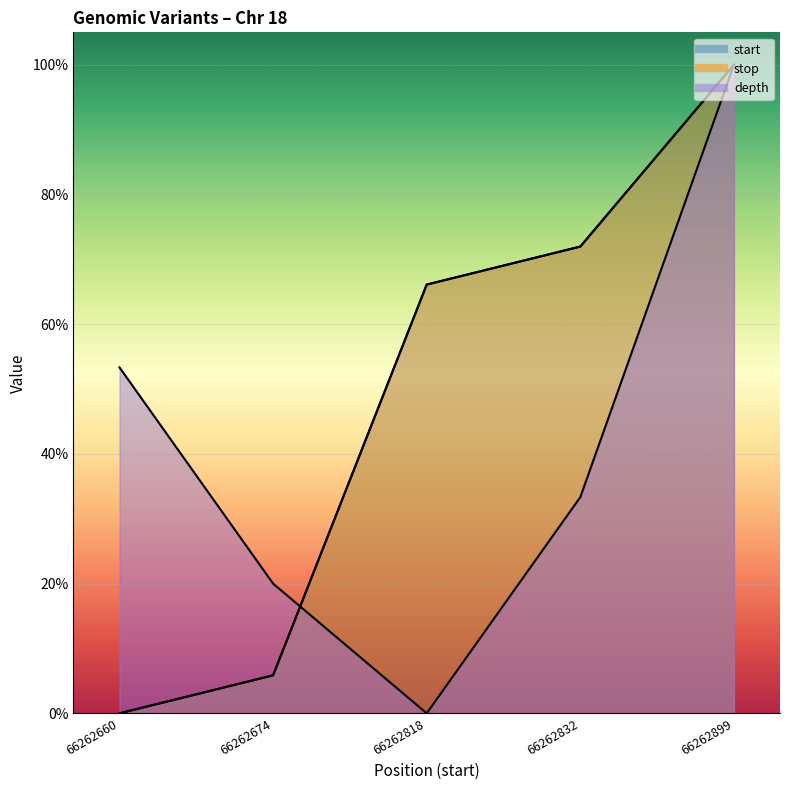

Count the number of data series in this chart.

3